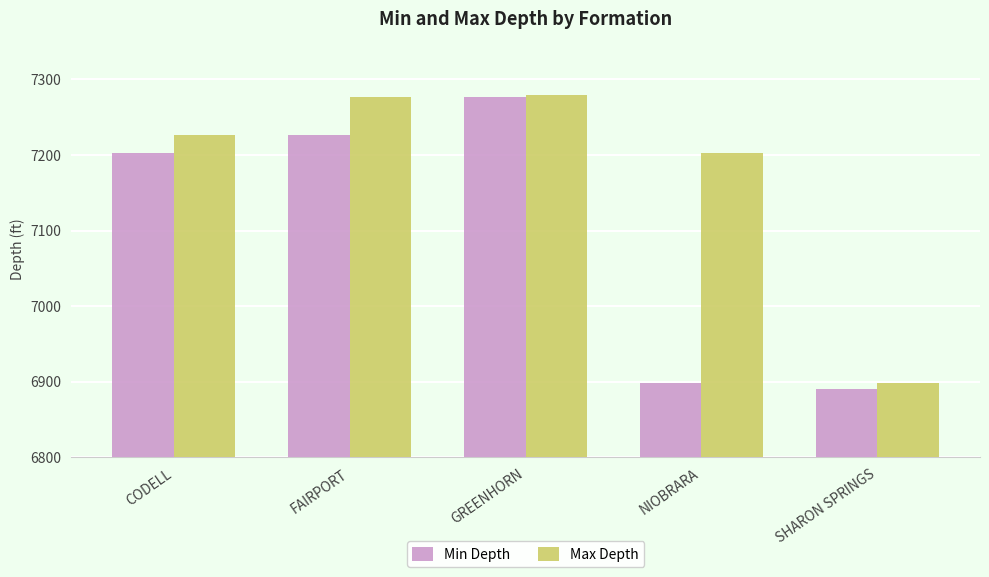

What is the minimum value shown in the chart?

6890